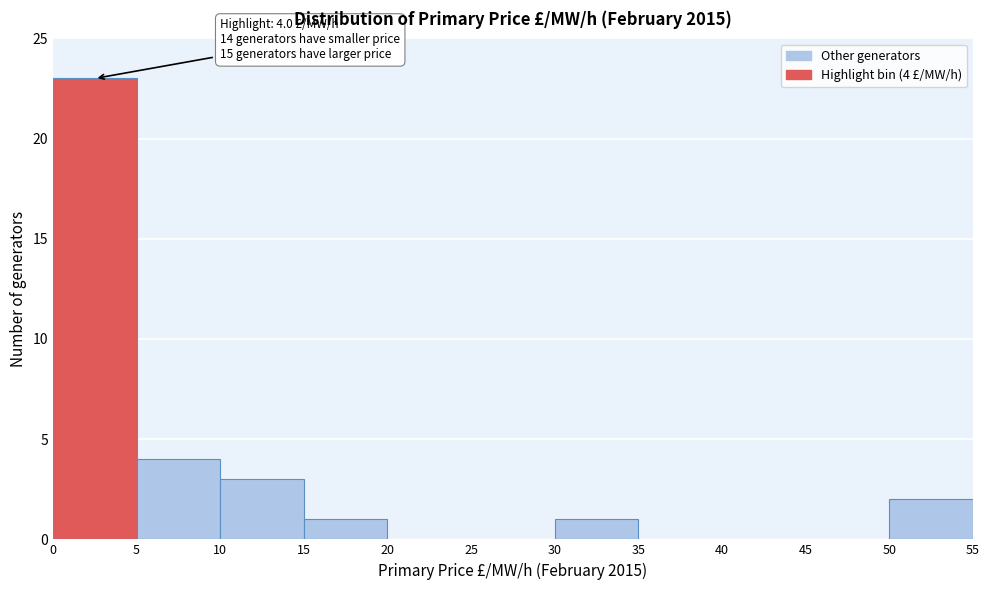

Which range on the x-axis has the tallest bar?

0 to 5